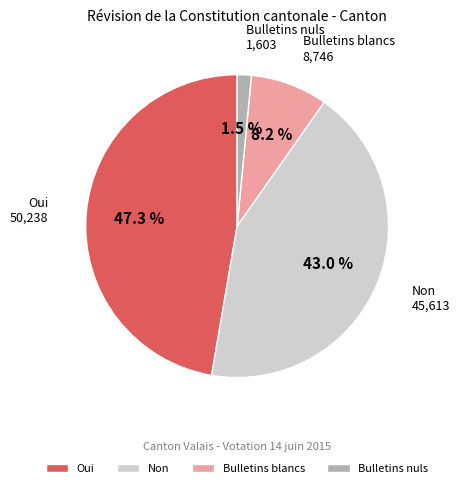

How much of the chart is everything except Bulletins nuls?

98.5%